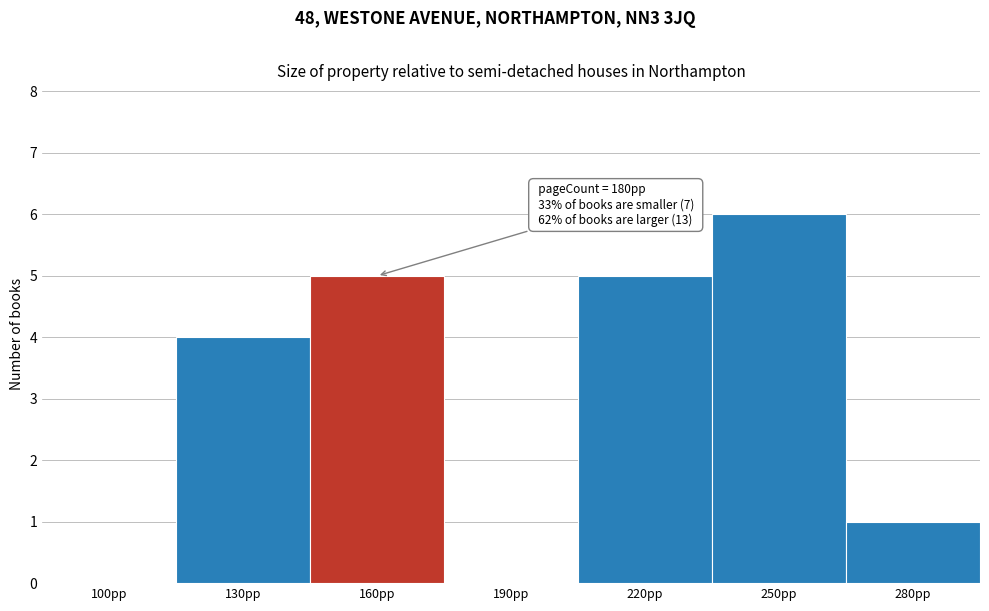

What is the ratio of the value at 220pp to the value at 250pp?

0.8